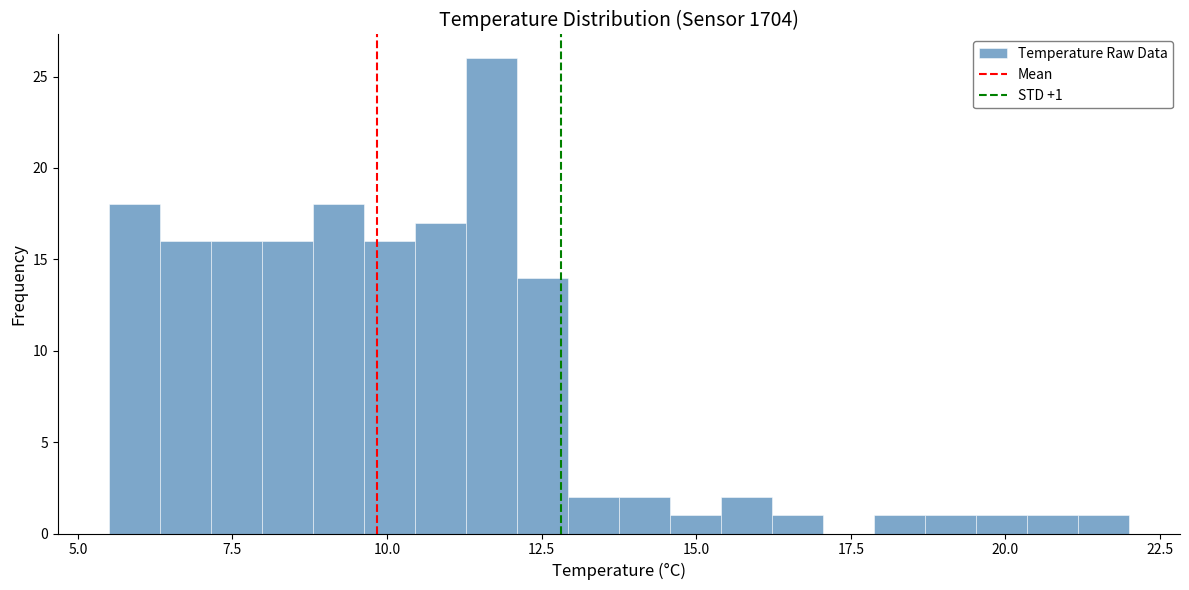

Around what value on the x-axis is the tallest bar? Give the approximate position of its centre, as read against the axis.

11.5